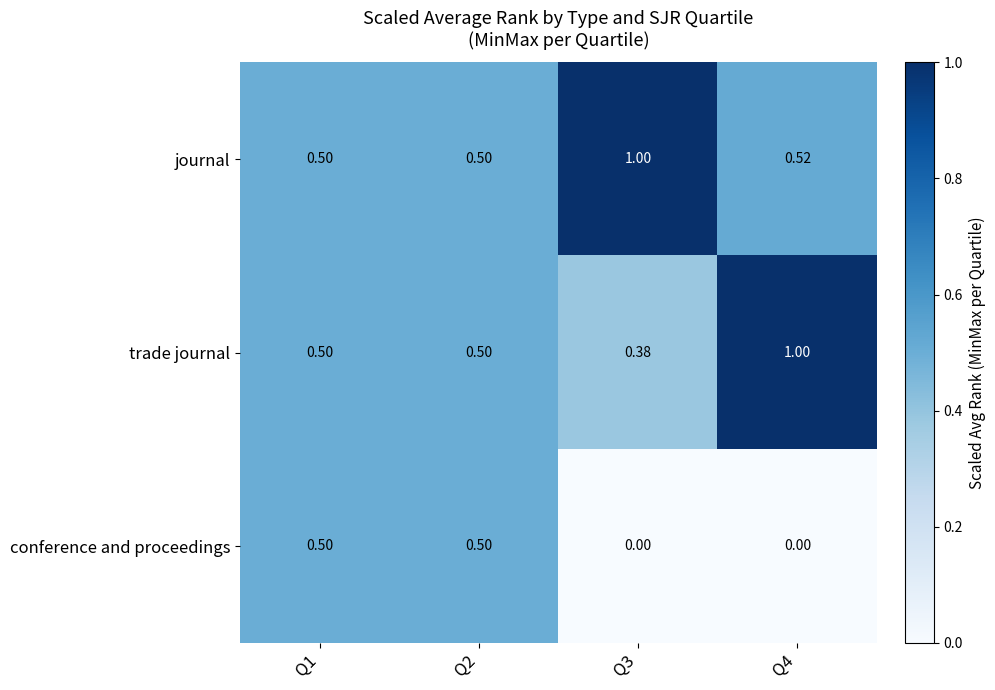

Is the value of conference and proceedings at Q4 greater than the value of trade journal at Q2?

No